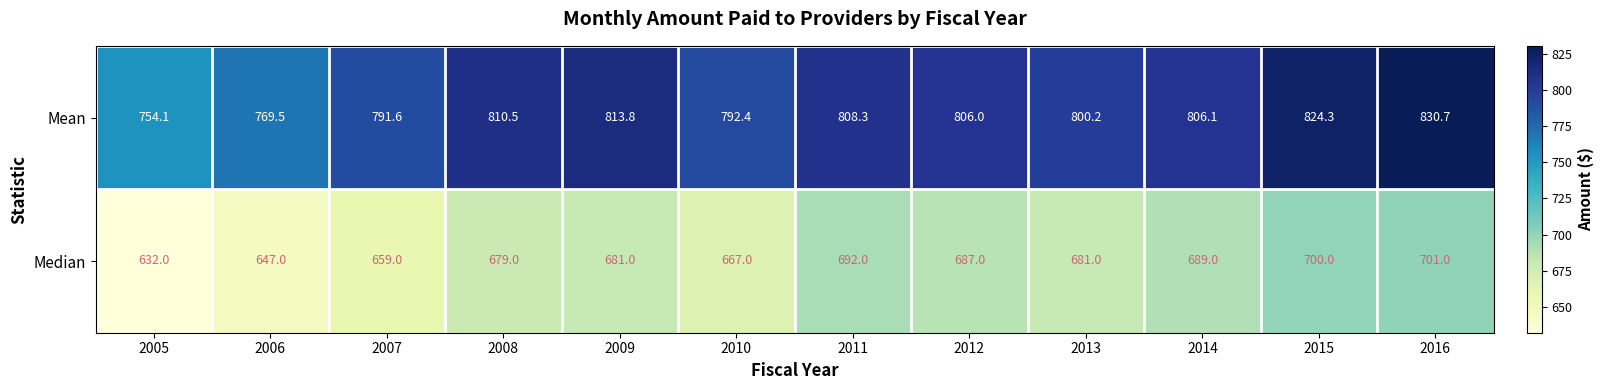

Reading left to right, list all the values displayed in this chart.

Mean: 2005=754.1	2006=769.5	2007=791.6	2008=810.5	2009=813.8	2010=792.4	2011=808.3	2012=806.0	2013=800.2	2014=806.1	2015=824.3	2016=830.7
Median: 2005=632.0	2006=647.0	2007=659.0	2008=679.0	2009=681.0	2010=667.0	2011=692.0	2012=687.0	2013=681.0	2014=689.0	2015=700.0	2016=701.0